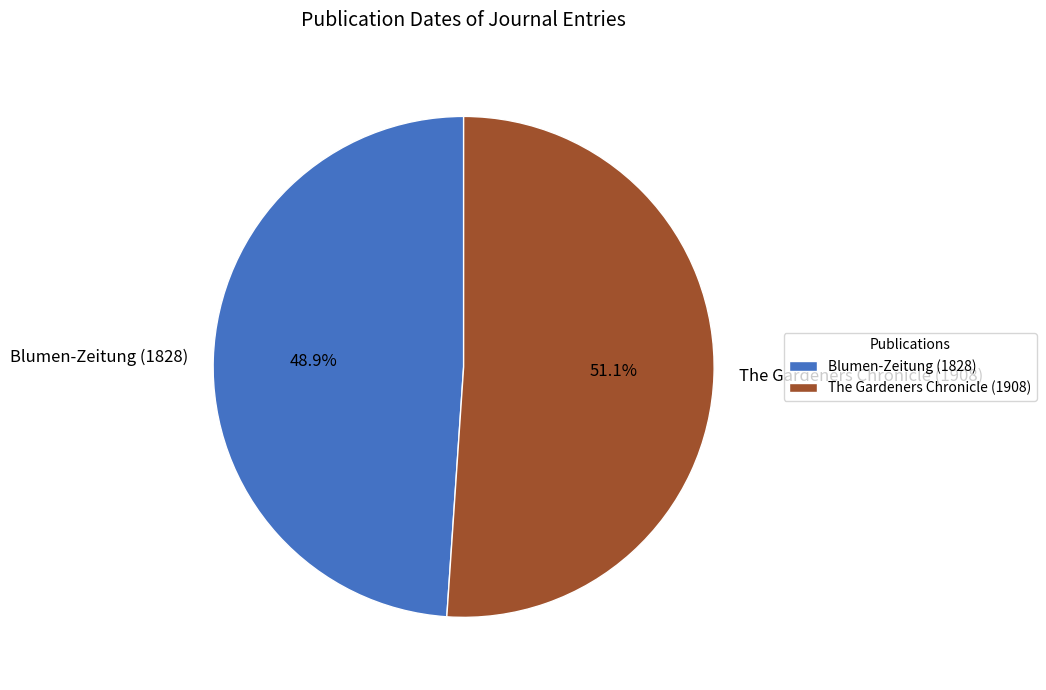

How many segments does this pie chart have?

2